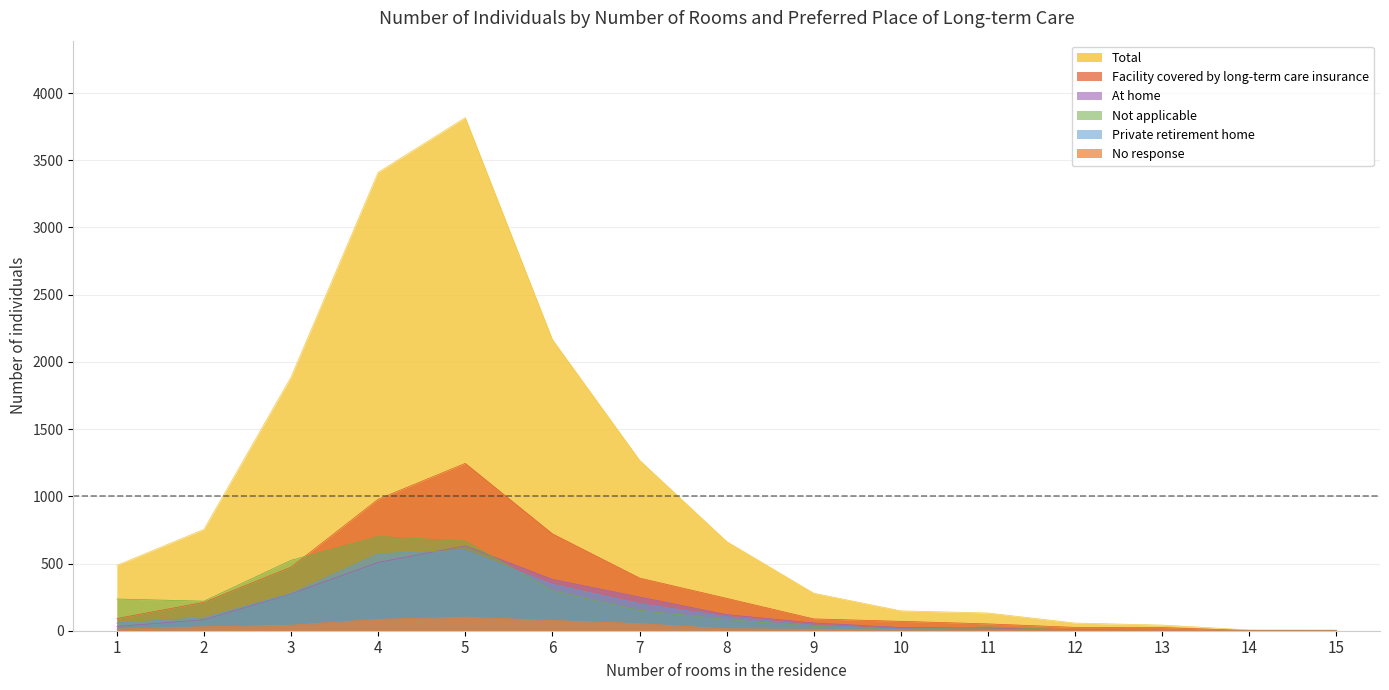

At which category does Not applicable reach its first local valley?

2